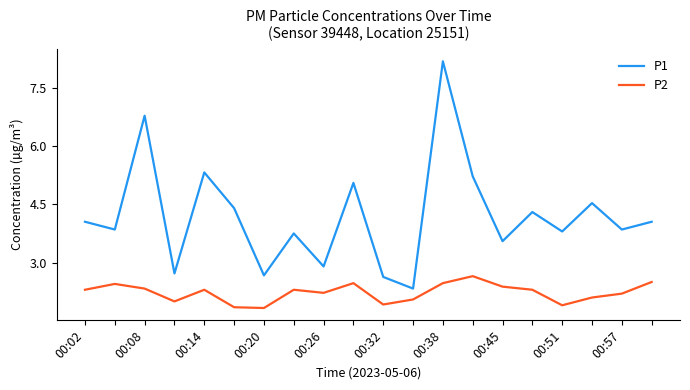

True or false: P1 and P2 cross at least once.

False